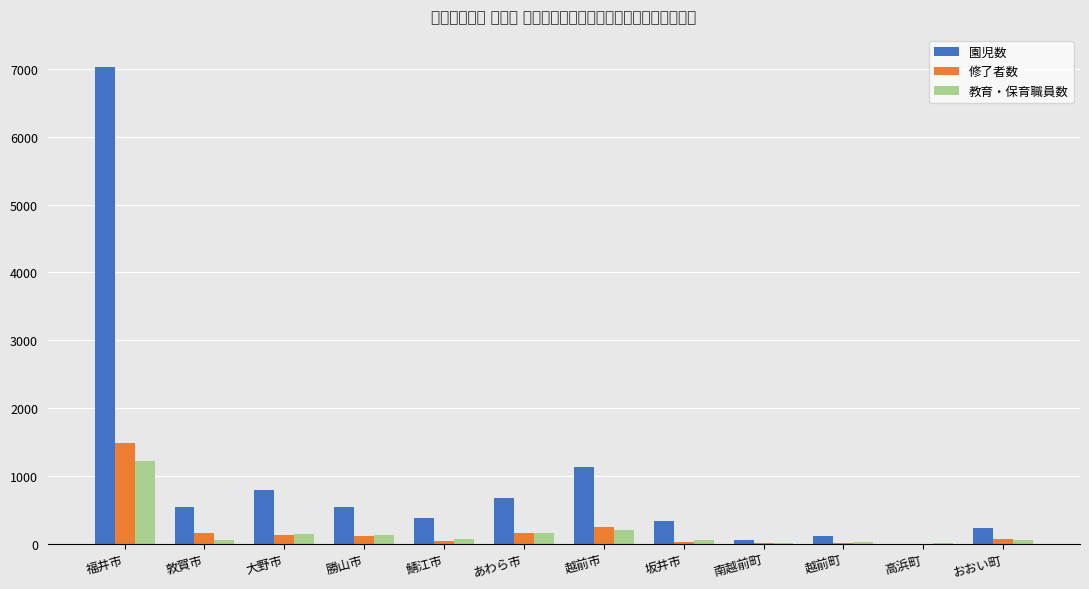

At how many categories does at least one series exceed 2312?

1